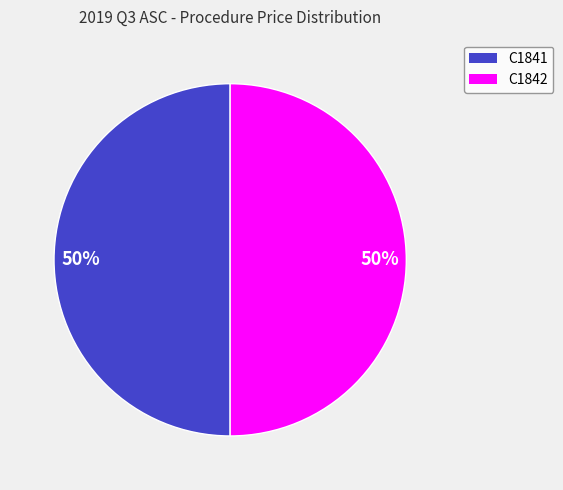

Approximately how many times larger is the value at C1841 compared to C1842?

1.0